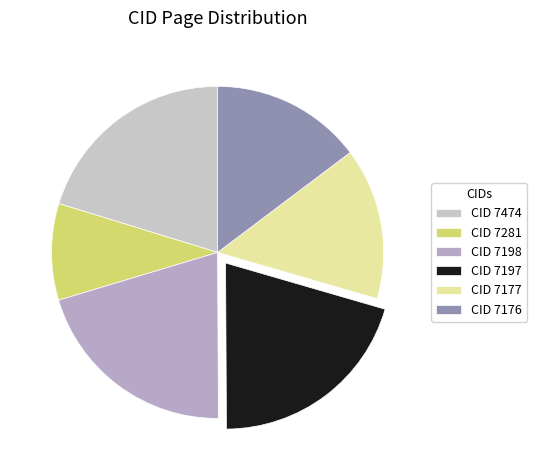

To the nearest percent, what is the average slice percentage?

17%